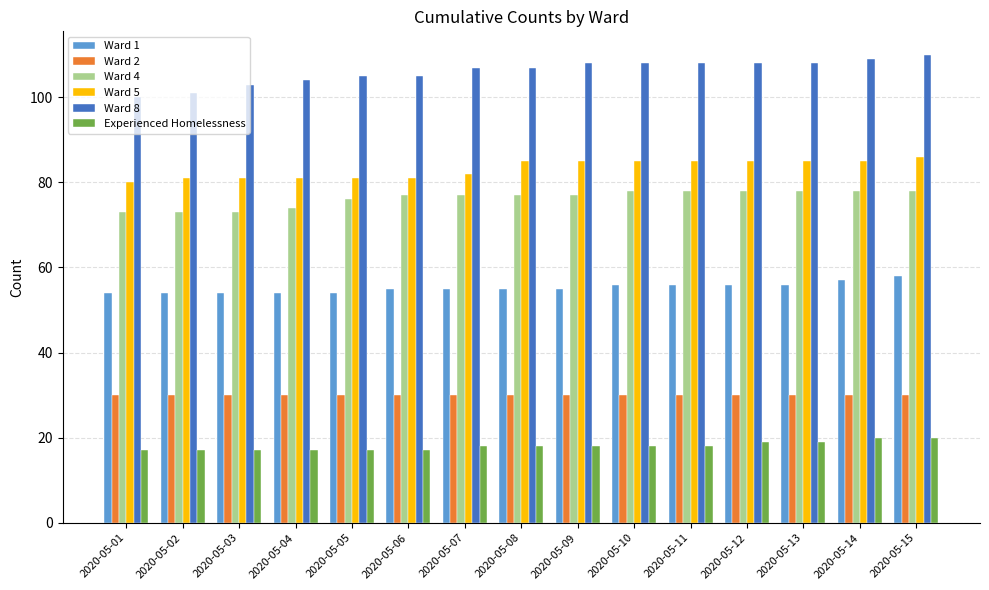

What is the spread (max minus min) of values at 2020-05-15?

90